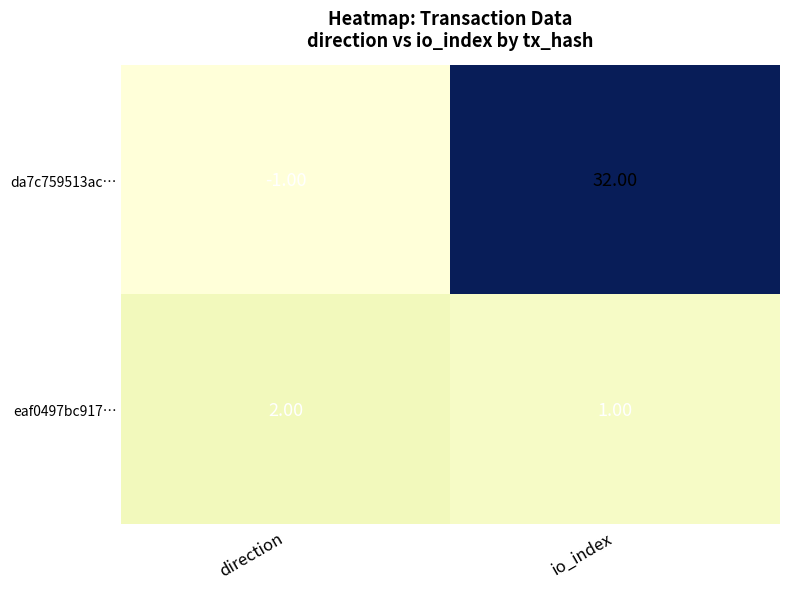

Which series has the largest total across all categories?

da7c759513ac…